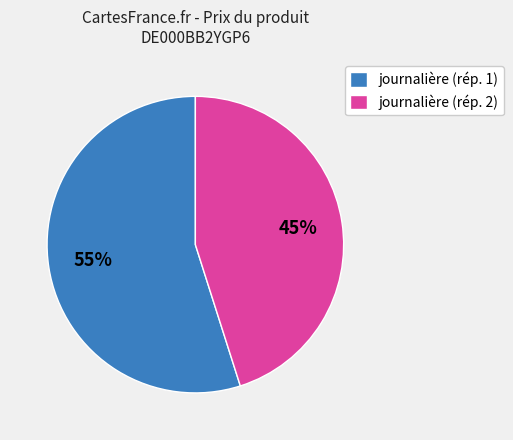

Does journalière (rép. 1) account for over 50% of the chart?

Yes